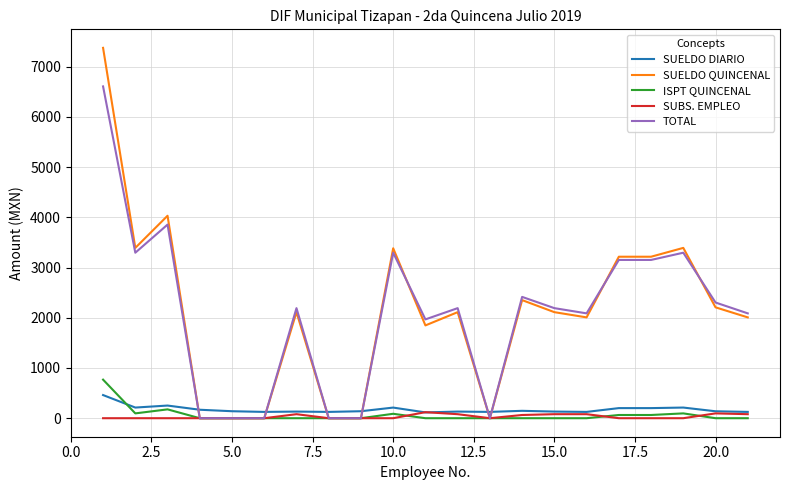

What is the difference between the maximum and minimum values in the SUELDO QUINCENAL series?

7376.0